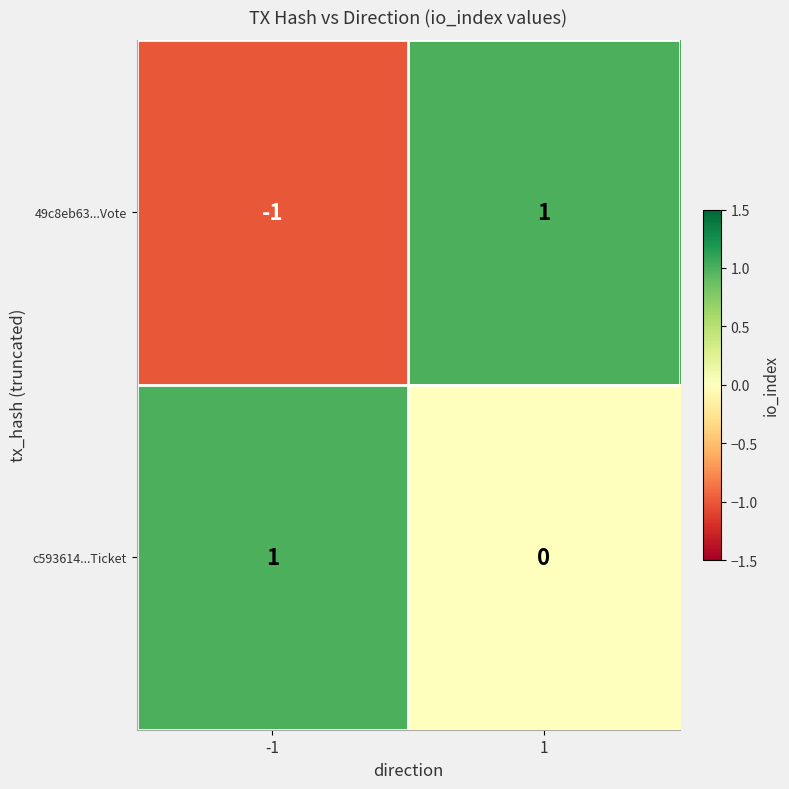

List the series in order of their overall mean, lowest first.

49c8eb63...Vote, c593614...Ticket